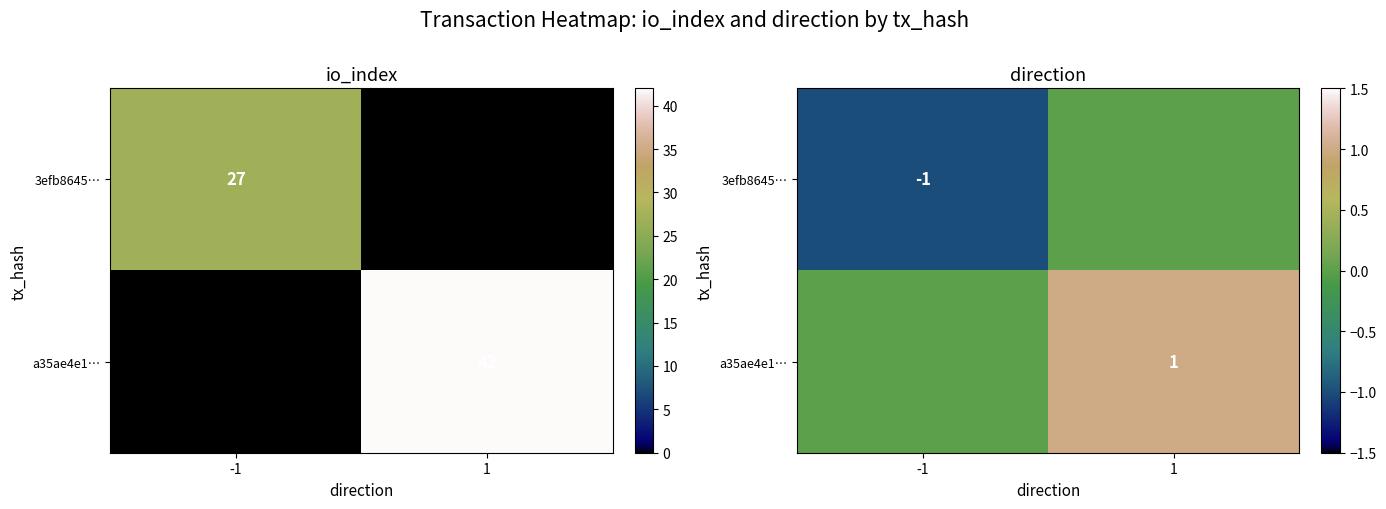

List the labels in order of 3efb8645… value, smallest first.

-1, 1